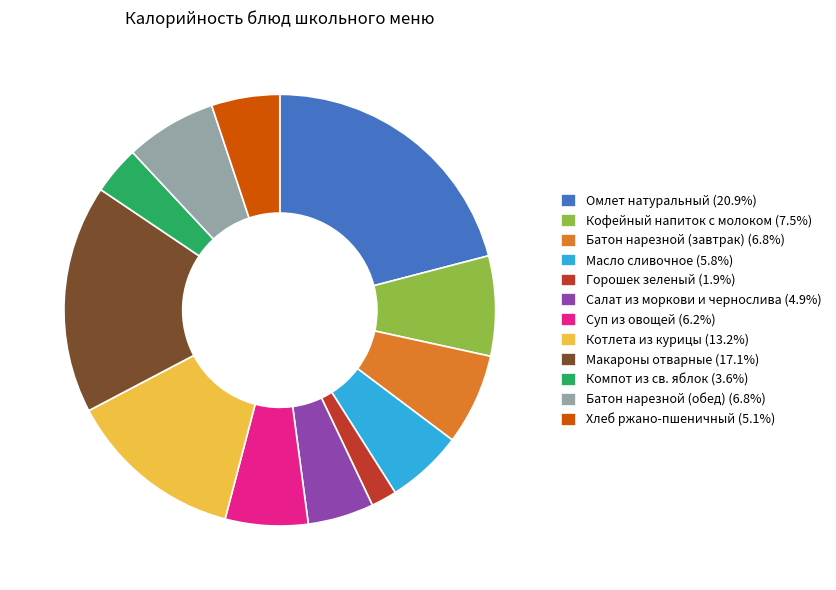

Is Хлеб ржано-пшеничный the majority of the pie?

No